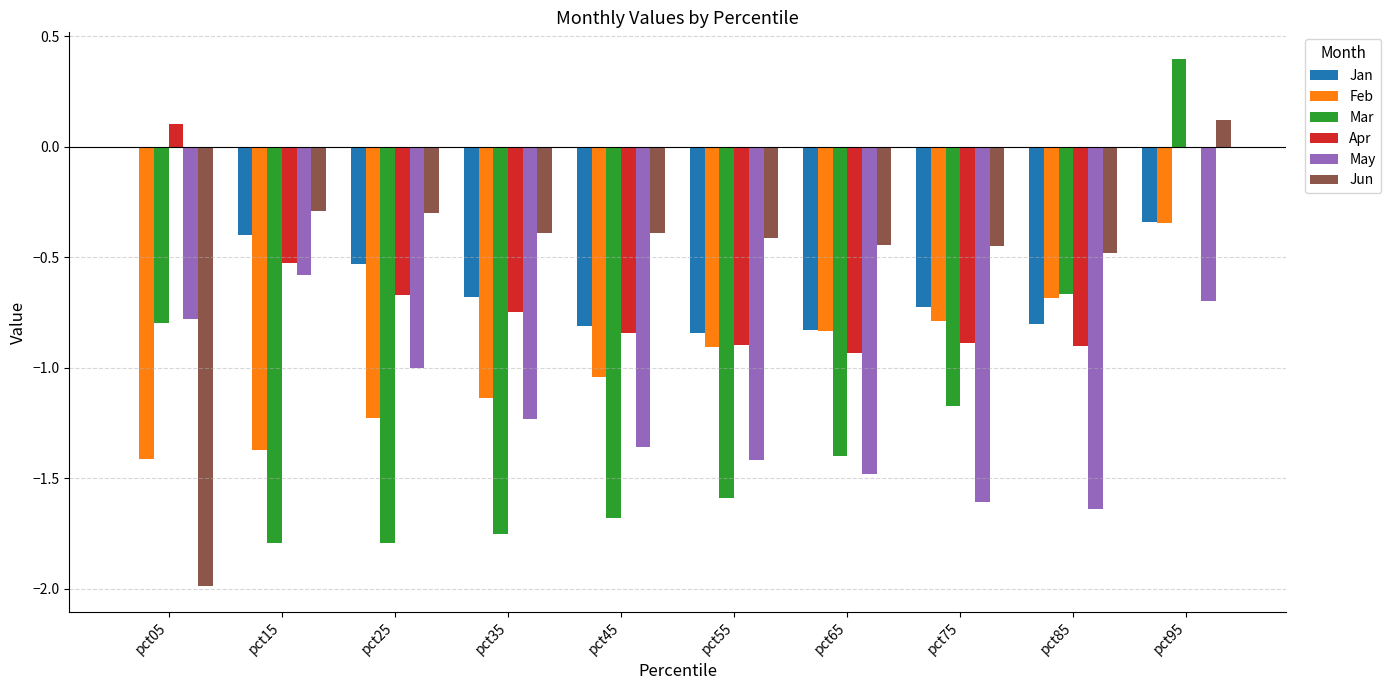

What is the total value across all series at pct15?

-5.0